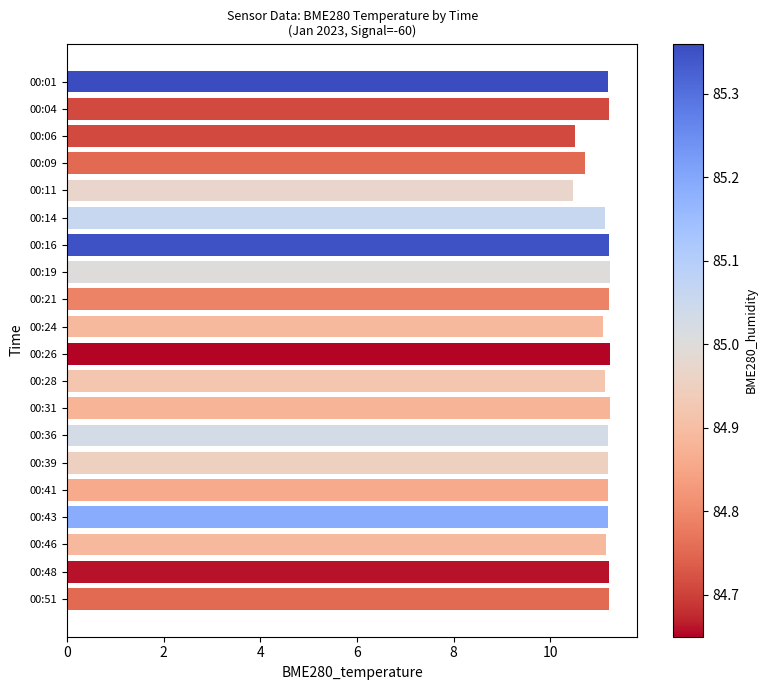

How many data points does each series have?

20